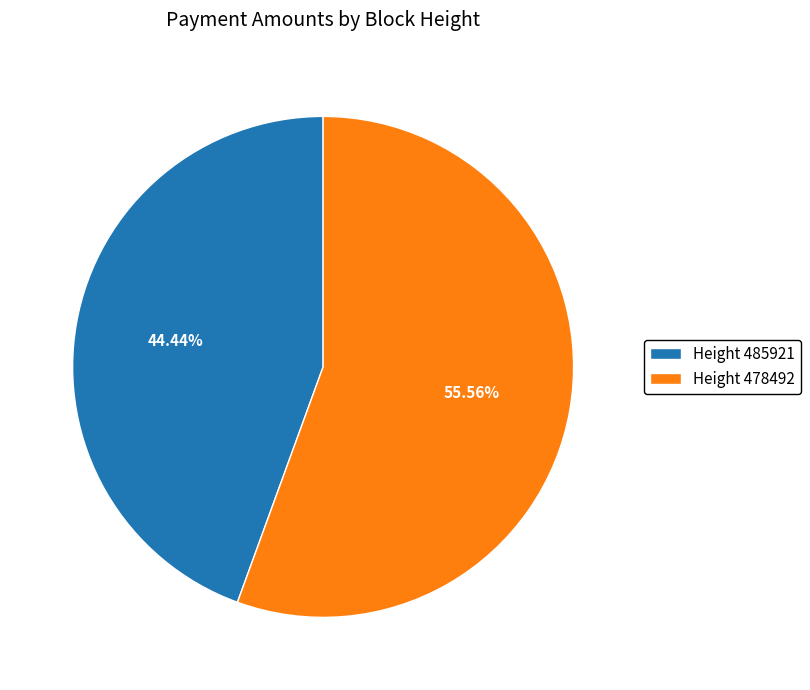

What is the ratio of the value at Height 485921 to the value at Height 478492?

0.8